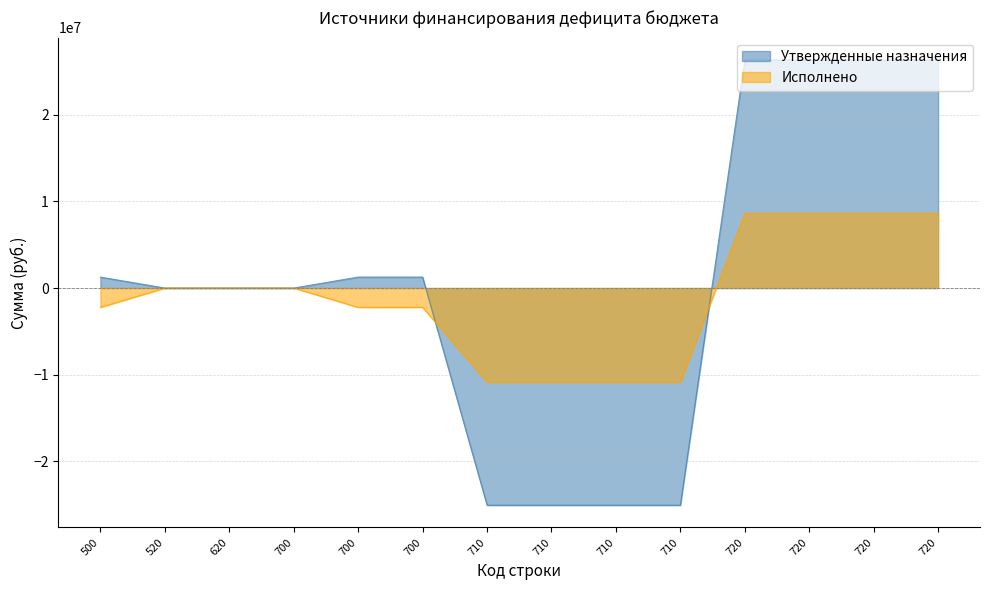

At how many categories does at least one series exceed -14516253?

14